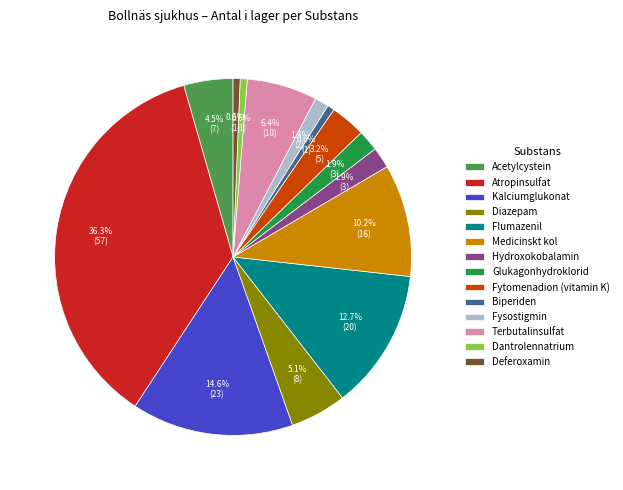

What percentage is the Medicinskt kol slice, to the nearest percent?

10%